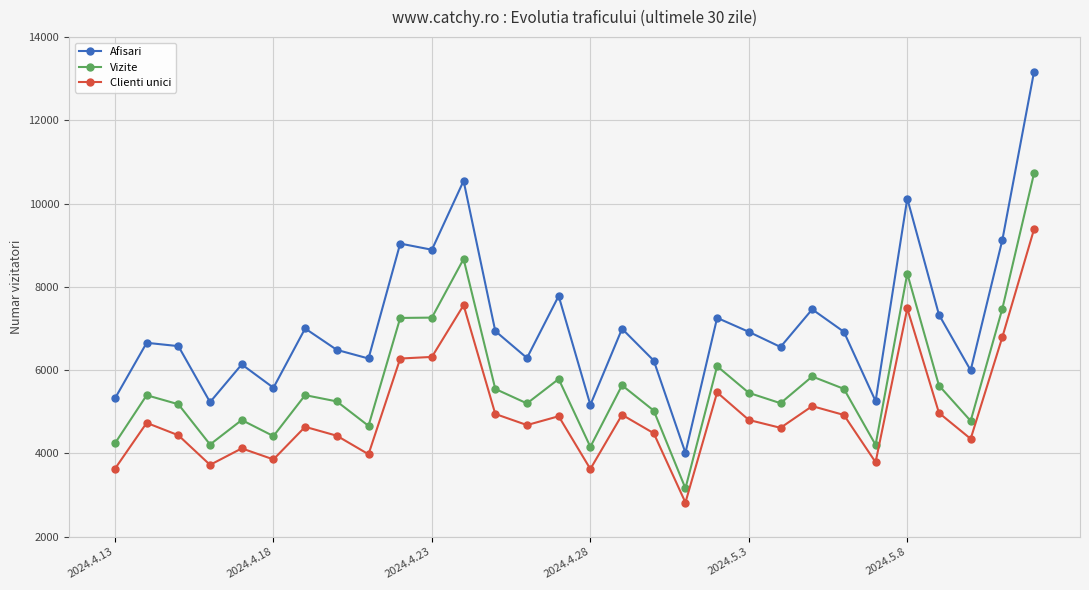

List the series in order of their overall mean, highest first.

Afisari, Vizite, Clienti unici